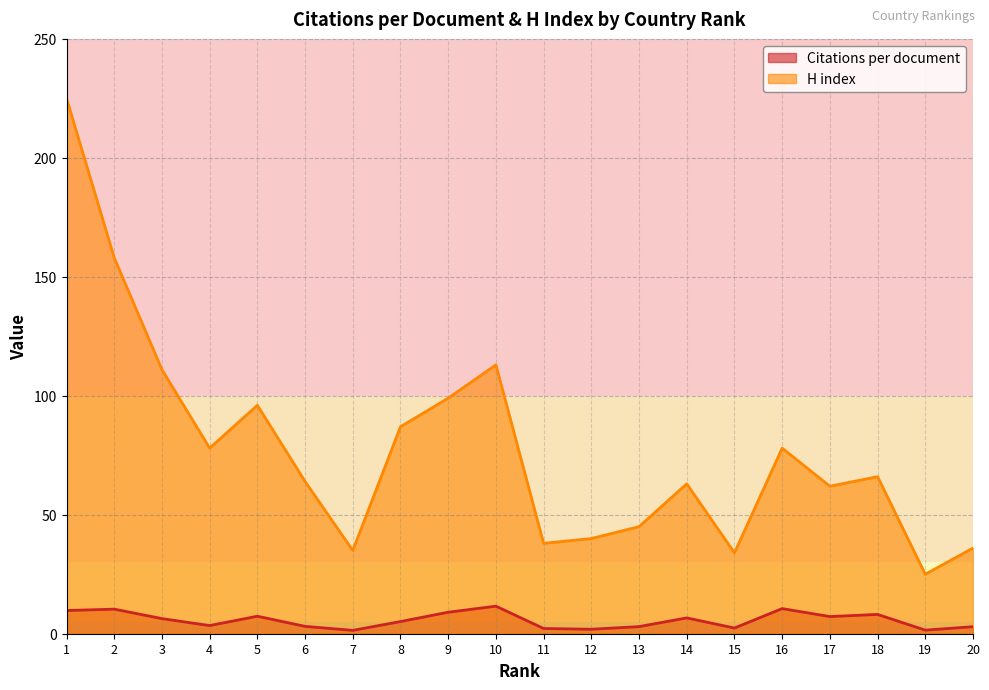

True or false: Citations per document has a value of 3.1 at 1.

False